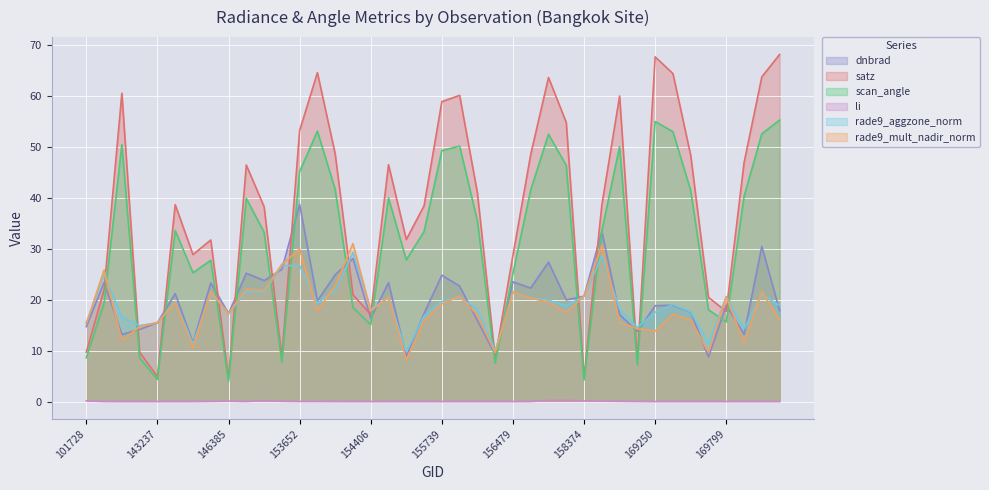

What is the difference between the maximum and minimum values in the li series?

0.2